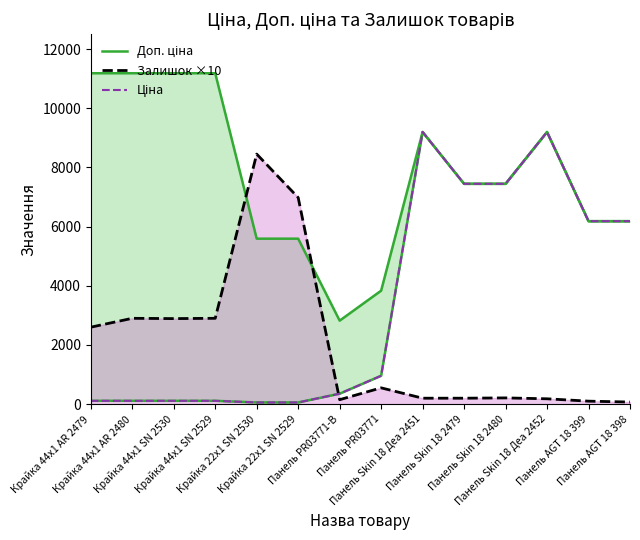

How many distinct data groups are displayed?

3